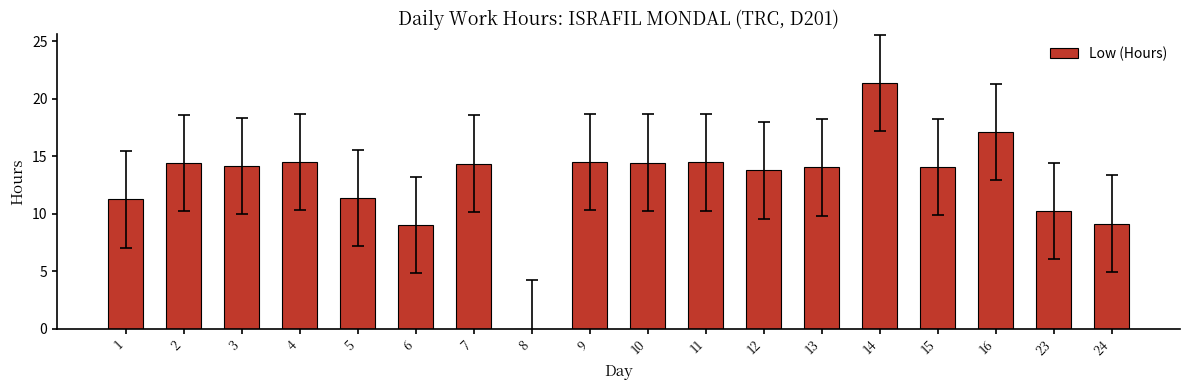

How many positive values are there?

17